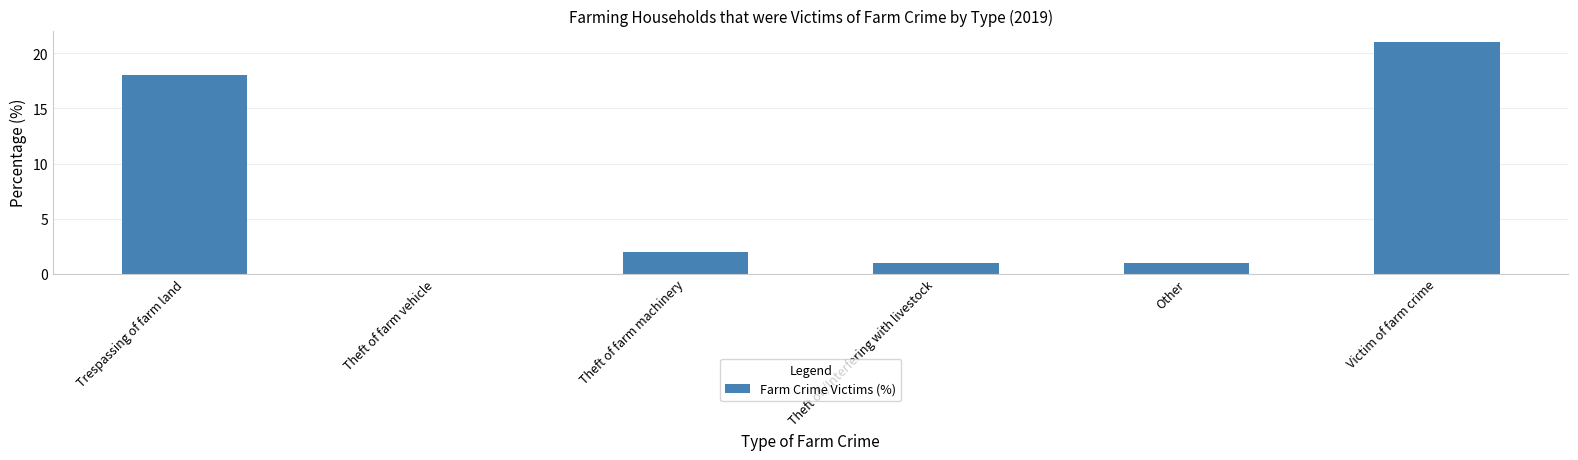

Are the bars grouped side by side (vs. stacked)?

No